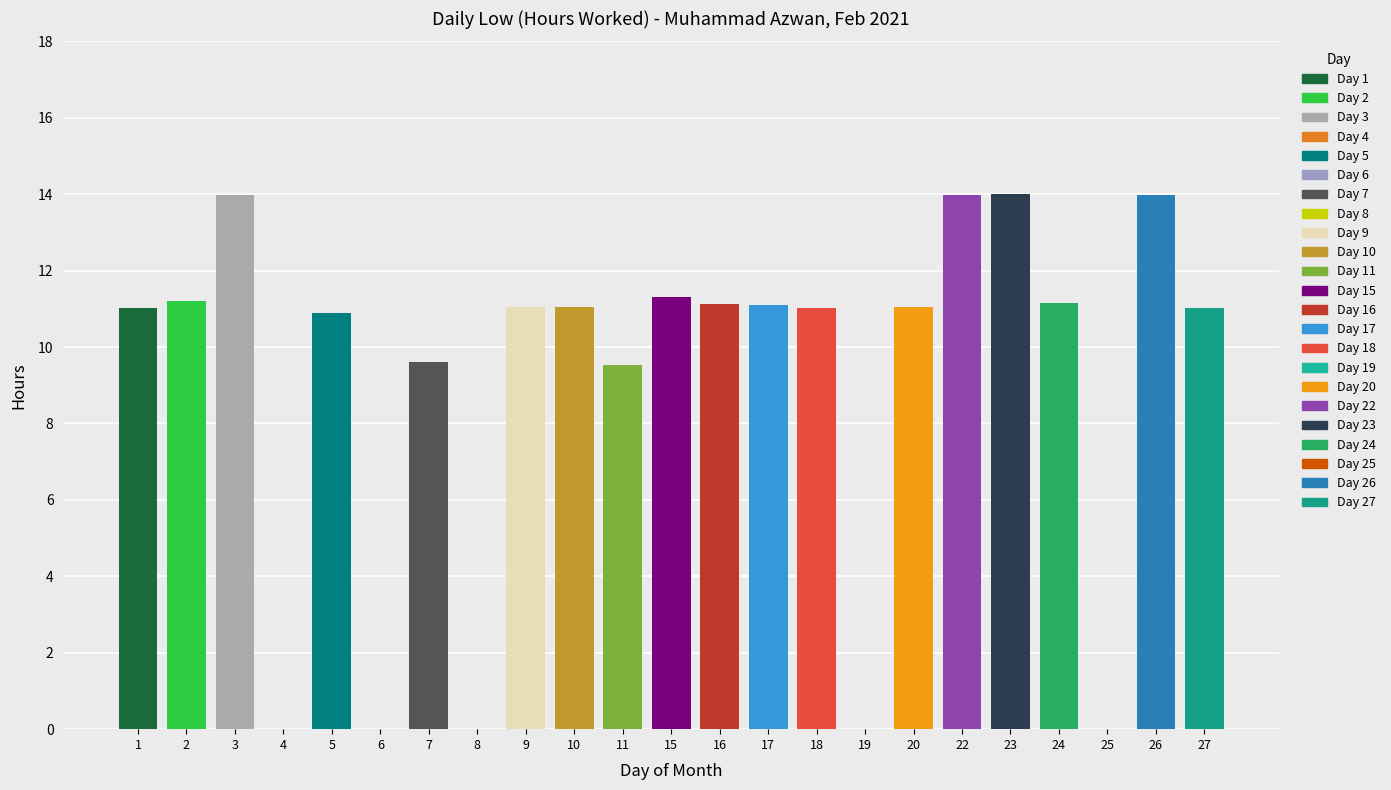

How many data points does each series have?

23